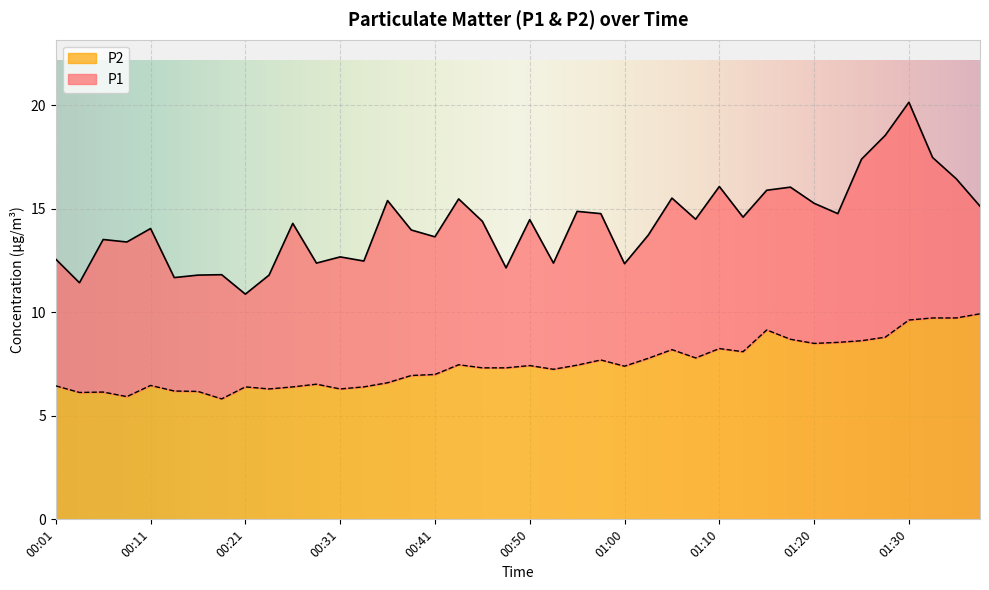

In P1, how many points are higher than both neighbors (excluding endpoints)?

13